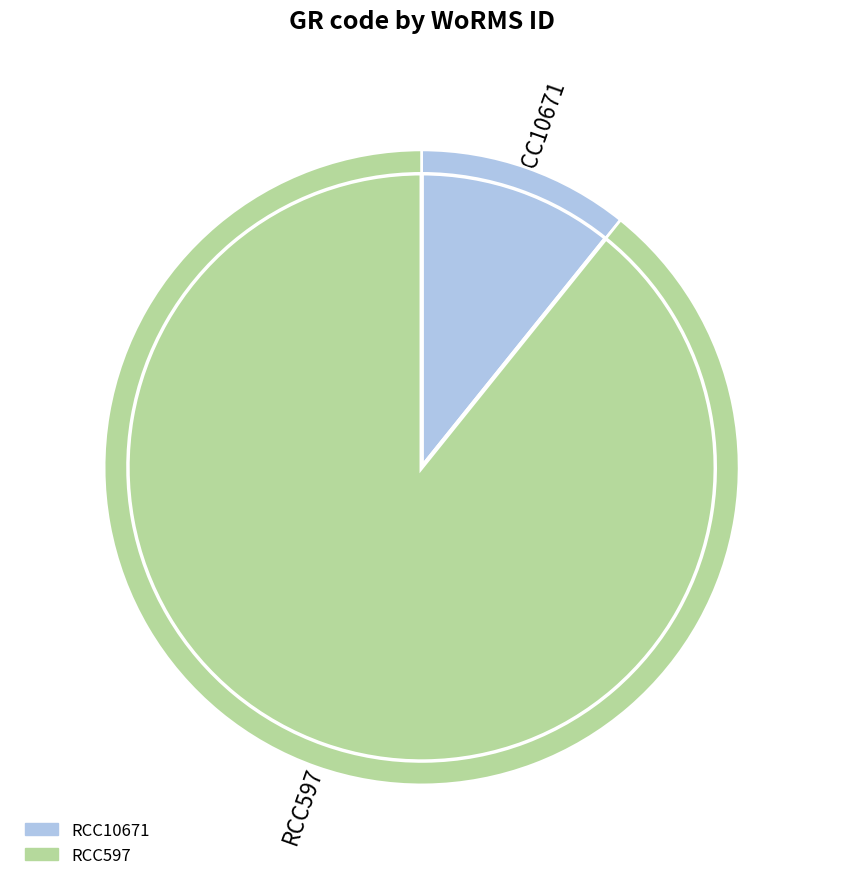

To the nearest percent, what percentage of the pie is RCC10671?

11%